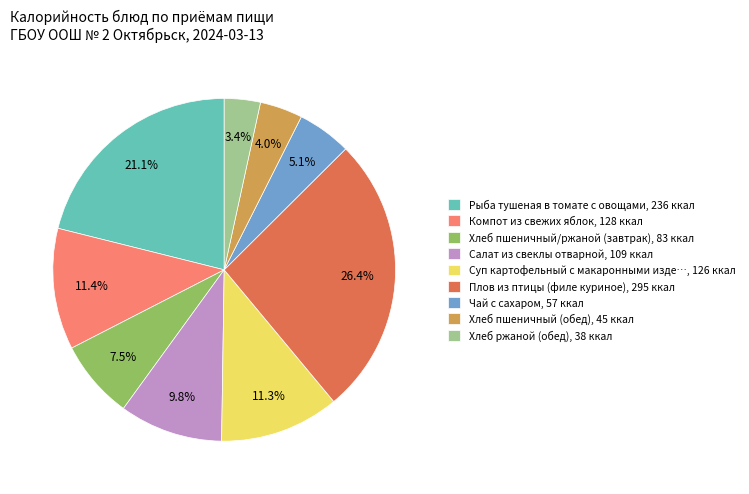

Which has a higher value, Чай с сахаром, 57 ккал or Хлеб пшеничный (обед), 45 ккал?

Чай с сахаром, 57 ккал